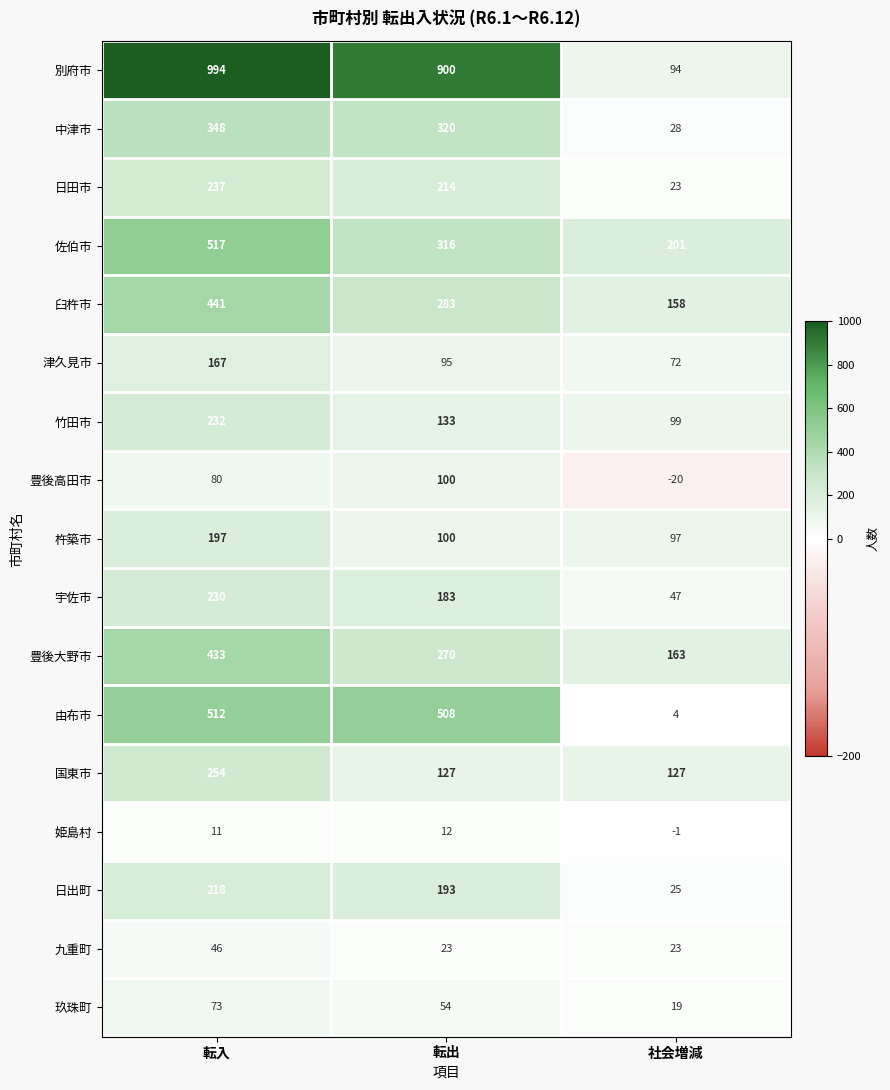

At how many categories does at least one series exceed 122?

3